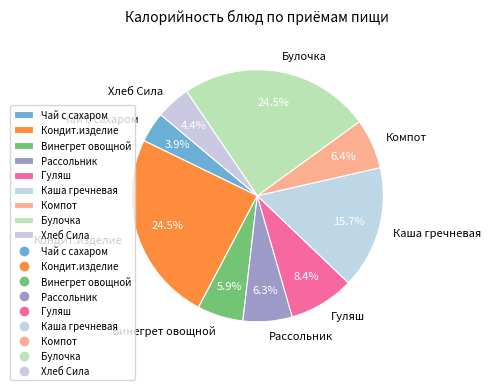

How many segments does this pie chart have?

9